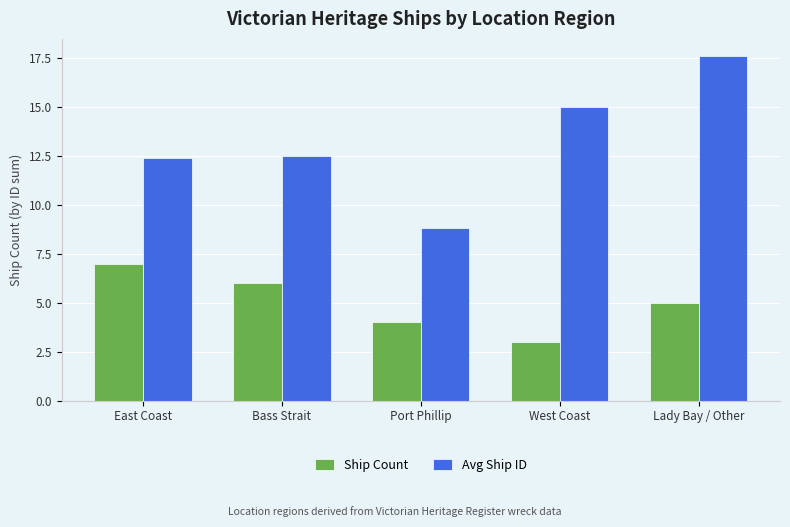

Reading right to left, list all the values displayed in this chart.

Ship Count: Lady Bay / Other=5.0	West Coast=3.0	Port Phillip=4.0	Bass Strait=6.0	East Coast=7.0
Avg Ship ID: Lady Bay / Other=17.6	West Coast=15.0	Port Phillip=8.8	Bass Strait=12.5	East Coast=12.4